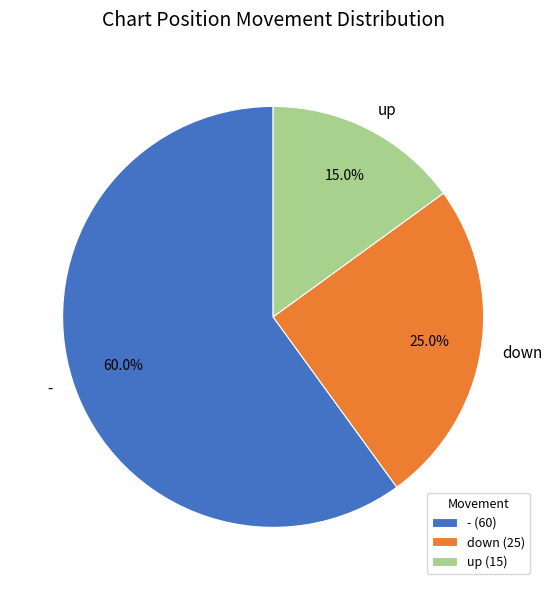

Count the number of slices in the pie.

3